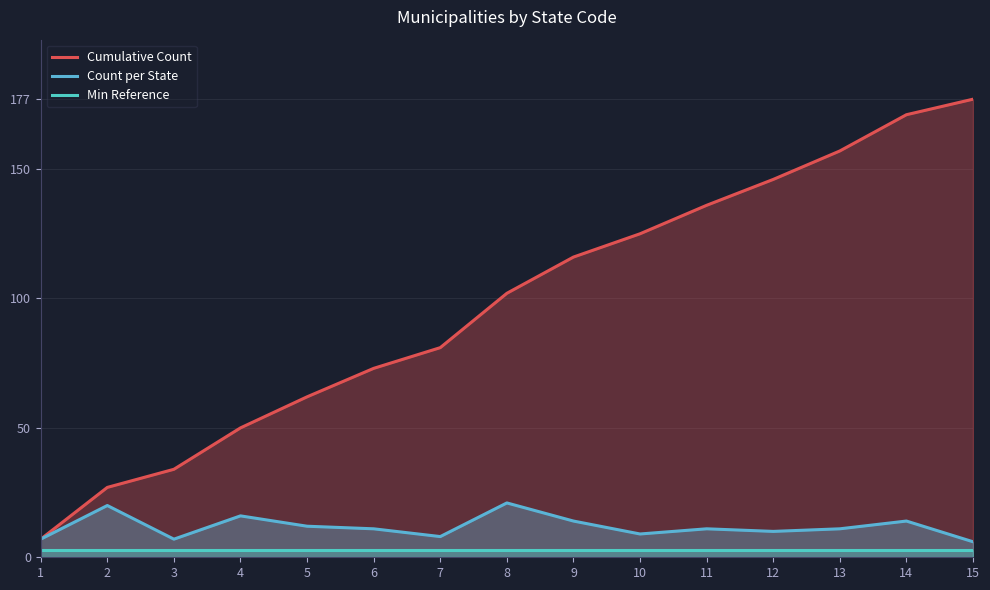

True or false: Cumulative Count and Min Reference cross at least once.

False